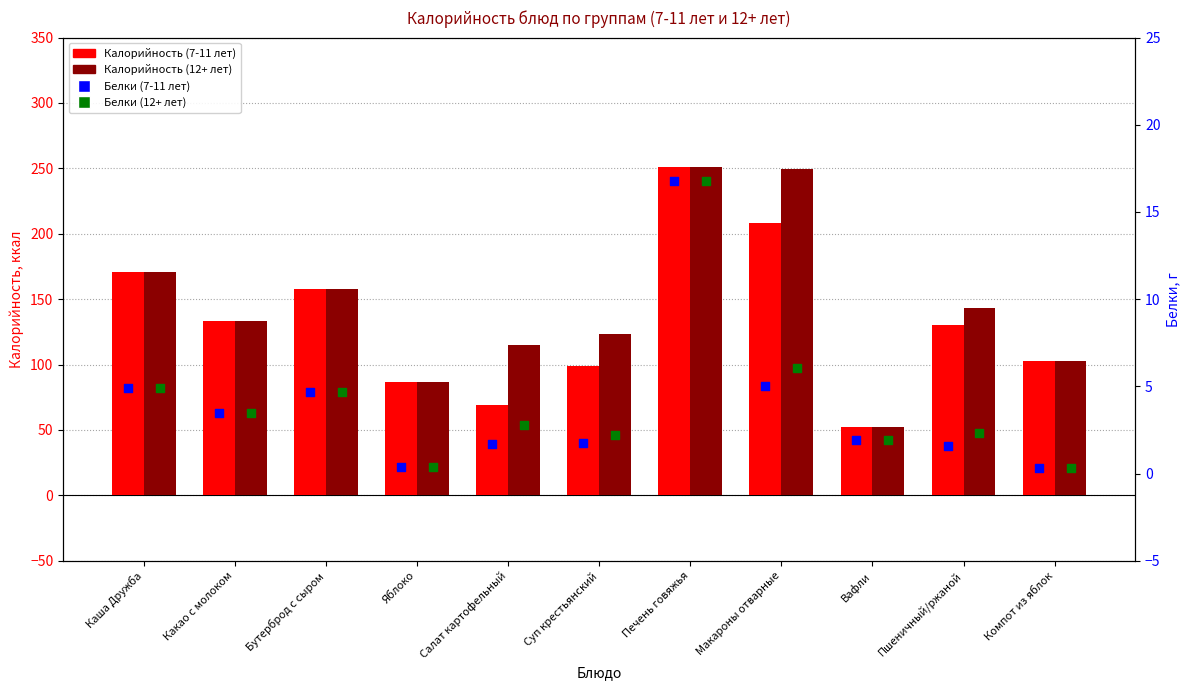

At how many categories does at least one series exceed 70?

10